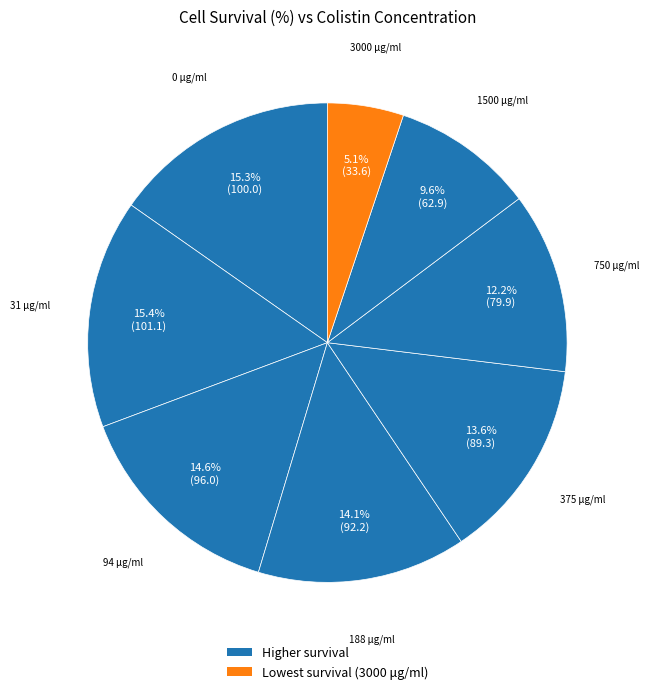

How many slices are in this pie chart?

8